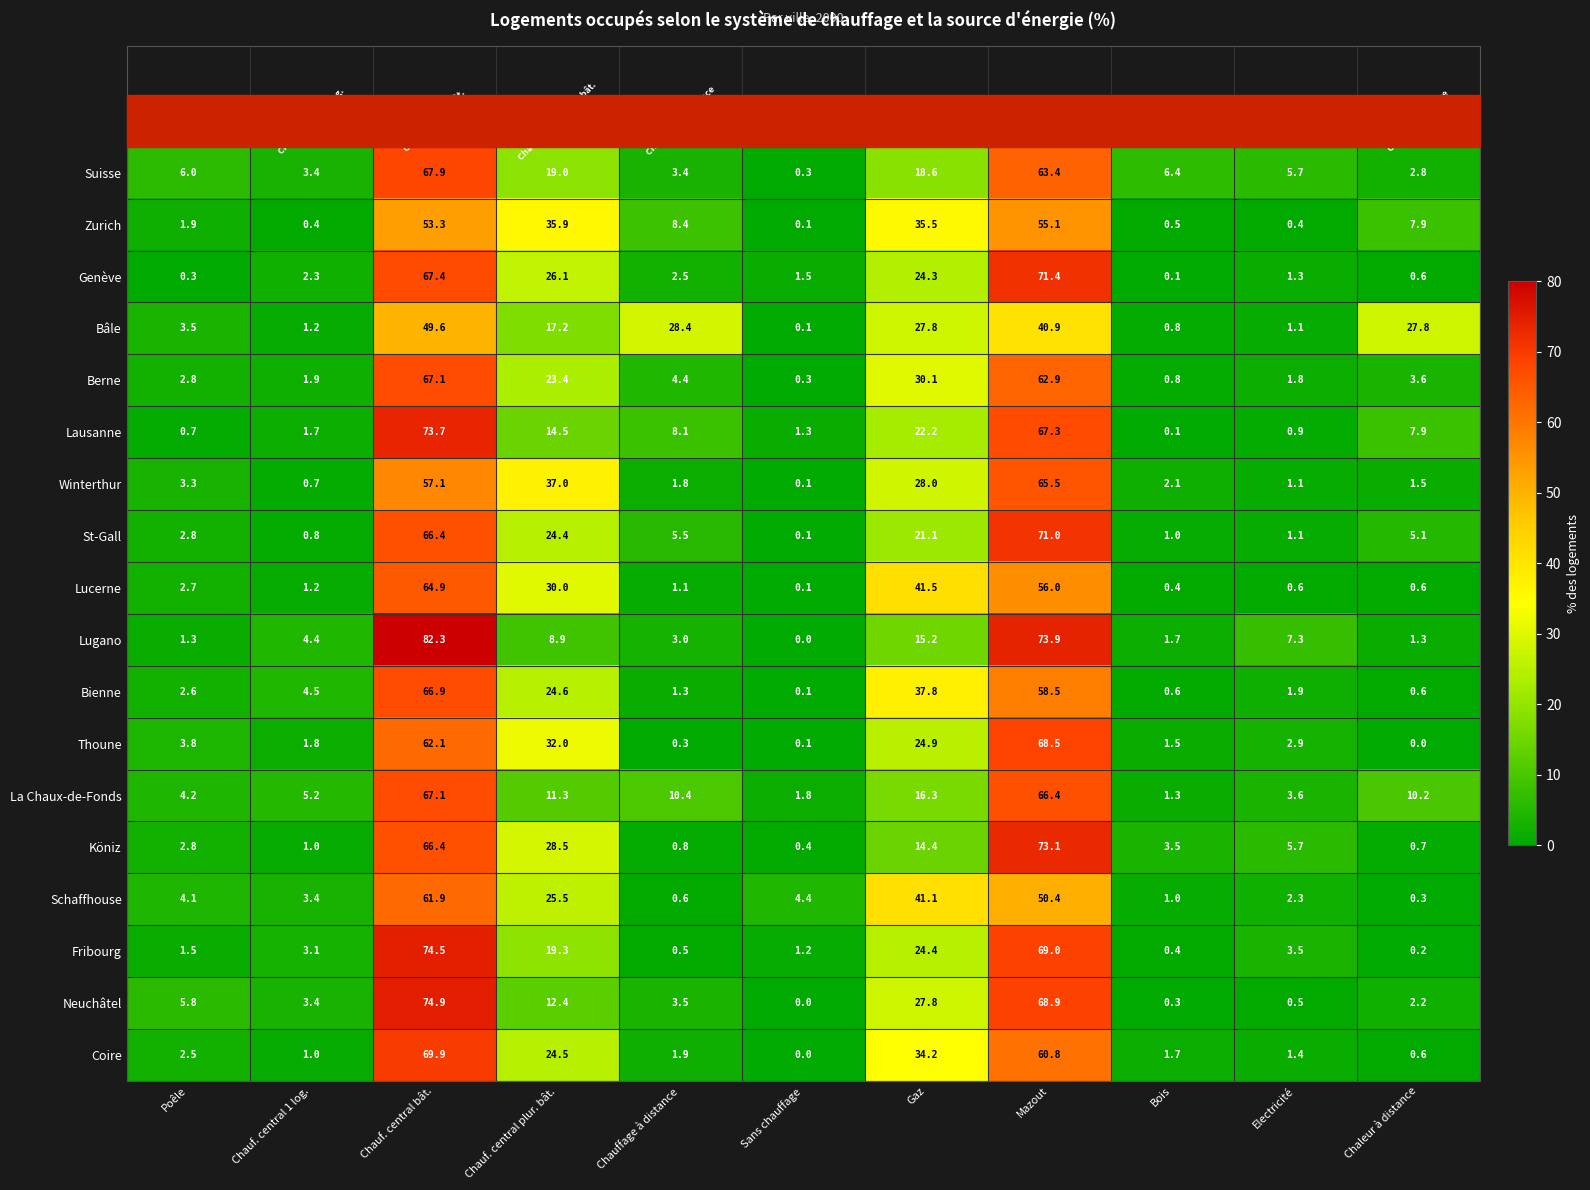

At which category is the sum across all series the highest?

Chauf. central bât.